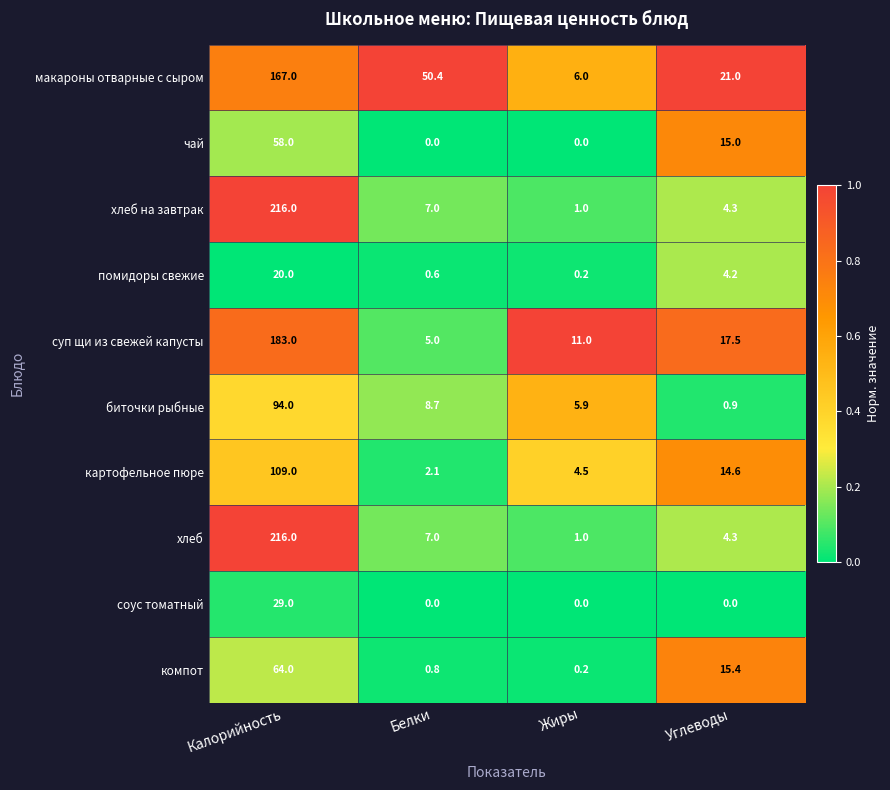

Is it true that суп щи из свежей капусты equals 7.4 at Белки?

False